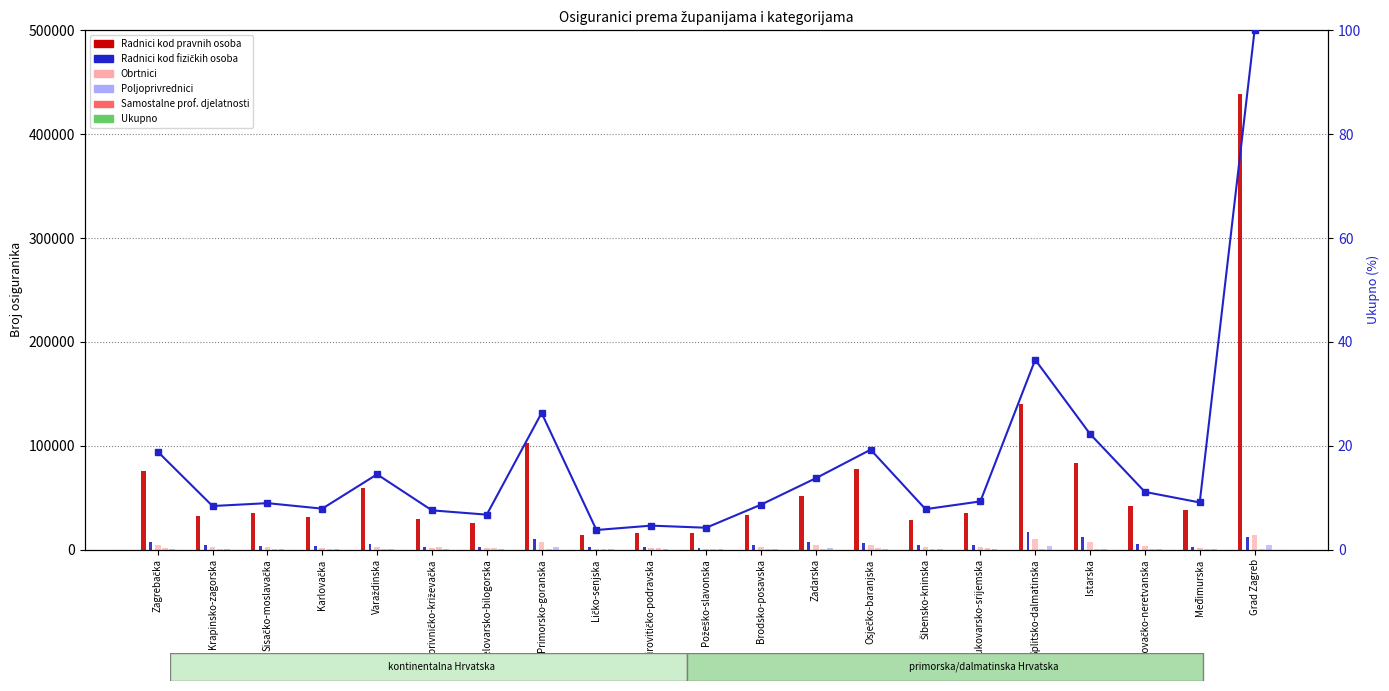

Reading right to left, list all the values displayed in this chart.

Radnici kod pravnih osoba: Grad Zagreb=438546.0	Međimurska=38246.0	Dubrovačko-neretvanska=42372.0	Istarska=82890.0	Splitsko-dalmatinska=139688.0	Vukovarsko-srijemska=35247.0	Šibensko-kninska=28642.0	Osječko-baranjska=77442.0	Zadarska=51133.0	Brodsko-posavska=33549.0	Požeško-slavonska=16132.0	Virovitičko-podravska=16368.0	Ličko-senjska=14193.0	Primorsko-goranska=103004.0	Bjelovarsko-bilogorska=25813.0	Koprivničko-križevačka=29483.0	Varaždinska=59151.0	Karlovačka=31132.0	Sisačko-moslavačka=35219.0	Krapinsko-zagorska=32188.0	Zagrebačka=75222.0
Radnici kod fizičkih osoba: Grad Zagreb=12293.0	Međimurska=2154.0	Dubrovačko-neretvanska=4960.0	Istarska=12326.0	Splitsko-dalmatinska=17347.0	Vukovarsko-srijemska=4168.0	Šibensko-kninska=4356.0	Osječko-baranjska=6197.0	Zadarska=7411.0	Brodsko-posavska=3927.0	Požeško-slavonska=1841.0	Virovitičko-podravska=2522.0	Ličko-senjska=2014.0	Primorsko-goranska=10109.0	Bjelovarsko-bilogorska=2728.0	Koprivničko-križevačka=2287.0	Varaždinska=5304.0	Karlovačka=3474.0	Sisačko-moslavačka=3564.0	Krapinsko-zagorska=4317.0	Zagrebačka=6770.0
Obrtnici: Grad Zagreb=13791.0	Međimurska=1182.0	Dubrovačko-neretvanska=3244.0	Istarska=7516.0	Splitsko-dalmatinska=9791.0	Vukovarsko-srijemska=2104.0	Šibensko-kninska=2769.0	Osječko-baranjska=4104.0	Zadarska=4018.0	Brodsko-posavska=1994.0	Požeško-slavonska=957.0	Virovitičko-podravska=1021.0	Ličko-senjska=871.0	Primorsko-goranska=7556.0	Bjelovarsko-bilogorska=1049.0	Koprivničko-križevačka=1406.0	Varaždinska=2501.0	Karlovačka=1624.0	Sisačko-moslavačka=1969.0	Krapinsko-zagorska=2327.0	Zagrebačka=4690.0
Poljoprivrednici: Grad Zagreb=478.0	Međimurska=779.0	Dubrovačko-neretvanska=458.0	Istarska=768.0	Splitsko-dalmatinska=776.0	Vukovarsko-srijemska=1725.0	Šibensko-kninska=299.0	Osječko-baranjska=1890.0	Zadarska=679.0	Brodsko-posavska=833.0	Požeško-slavonska=567.0	Virovitičko-podravska=1560.0	Ličko-senjska=491.0	Primorsko-goranska=292.0	Bjelovarsko-bilogorska=1673.0	Koprivničko-križevačka=1975.0	Varaždinska=685.0	Karlovačka=445.0	Sisačko-moslavačka=860.0	Krapinsko-zagorska=277.0	Zagrebačka=1143.0
Samostalne prof. djelatnosti: Grad Zagreb=4281.0	Međimurska=191.0	Dubrovačko-neretvanska=940.0	Istarska=902.0	Splitsko-dalmatinska=3737.0	Vukovarsko-srijemska=252.0	Šibensko-kninska=440.0	Osječko-baranjska=640.0	Zadarska=1116.0	Brodsko-posavska=250.0	Požeško-slavonska=184.0	Virovitičko-podravska=126.0	Ličko-senjska=79.0	Primorsko-goranska=2255.0	Bjelovarsko-bilogorska=245.0	Koprivničko-križevačka=235.0	Varaždinska=357.0	Karlovačka=254.0	Sisačko-moslavačka=293.0	Krapinsko-zagorska=208.0	Zagrebačka=591.0
Ukupno (% of max): Grad Zagreb=100.0	Međimurska=9.1	Dubrovačko-neretvanska=11.1	Istarska=22.3	Splitsko-dalmatinska=36.6	Vukovarsko-srijemska=9.3	Šibensko-kninska=7.8	Osječko-baranjska=19.2	Zadarska=13.7	Brodsko-posavska=8.6	Požeško-slavonska=4.2	Virovitičko-podravska=4.6	Ličko-senjska=3.8	Primorsko-goranska=26.3	Bjelovarsko-bilogorska=6.7	Koprivničko-križevačka=7.5	Varaždinska=14.5	Karlovačka=7.9	Sisačko-moslavačka=8.9	Krapinsko-zagorska=8.4	Zagrebačka=18.9